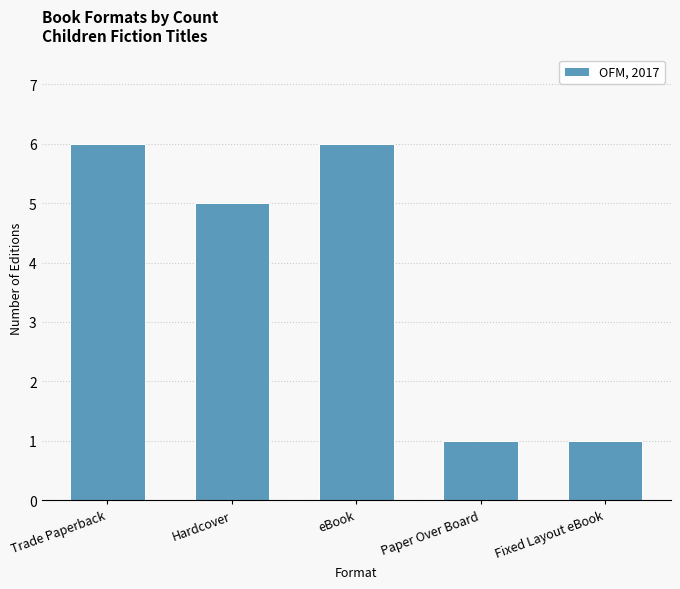

What is the difference between the maximum and minimum values?

5